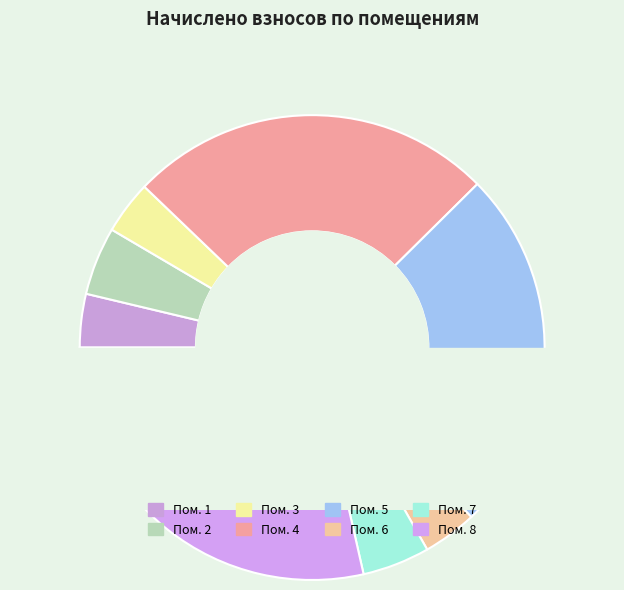

Does any single category account for the majority?

No